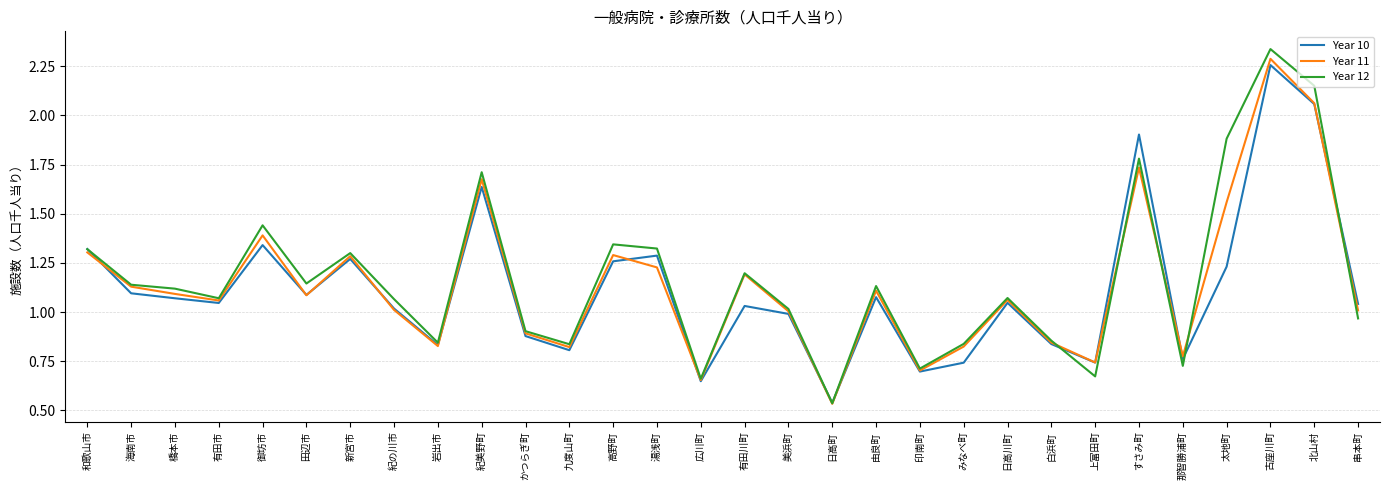

At which category is the sum across all series the highest?

古座川町